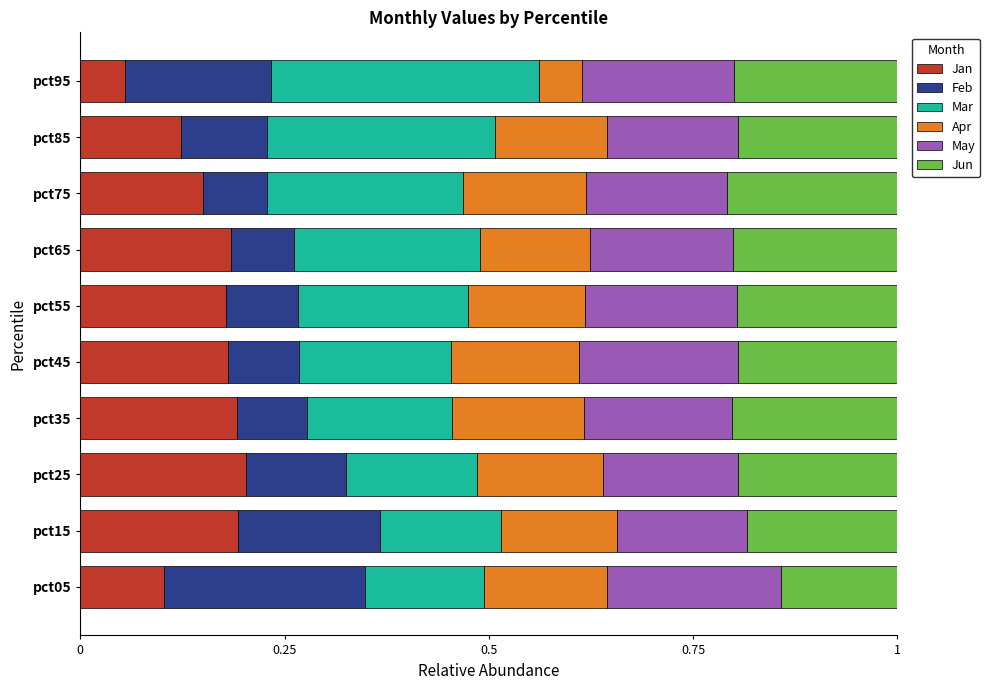

Where is Jan nearest to the value 0?

pct95